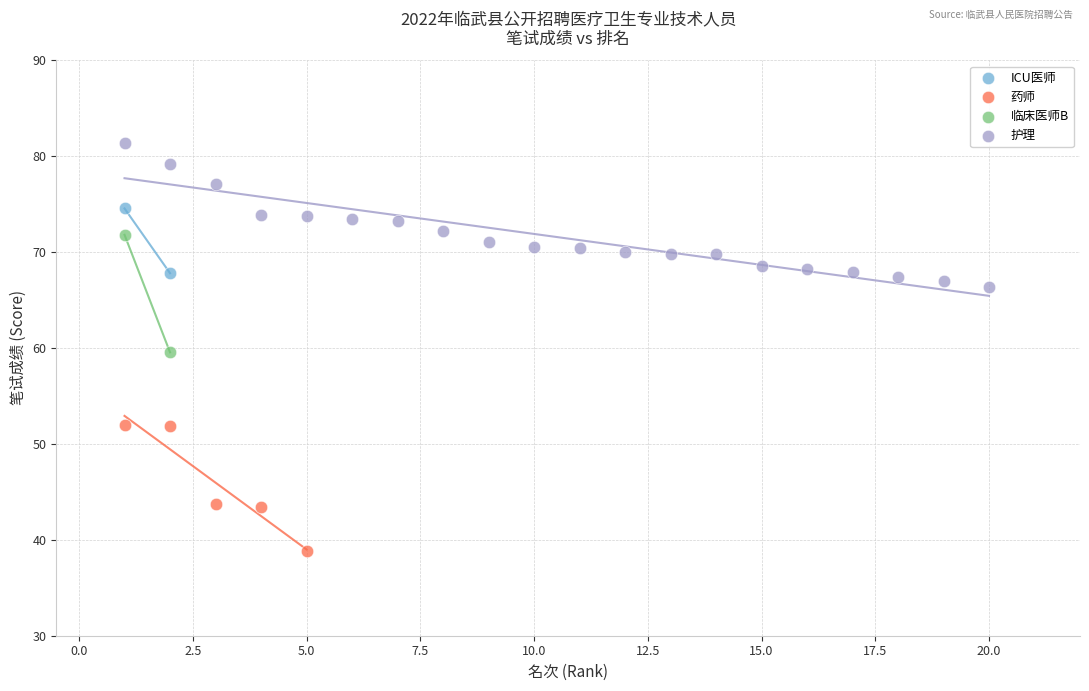

What are all the series names shown in the legend?

ICU医师, 药师, 临床医师B, 护理